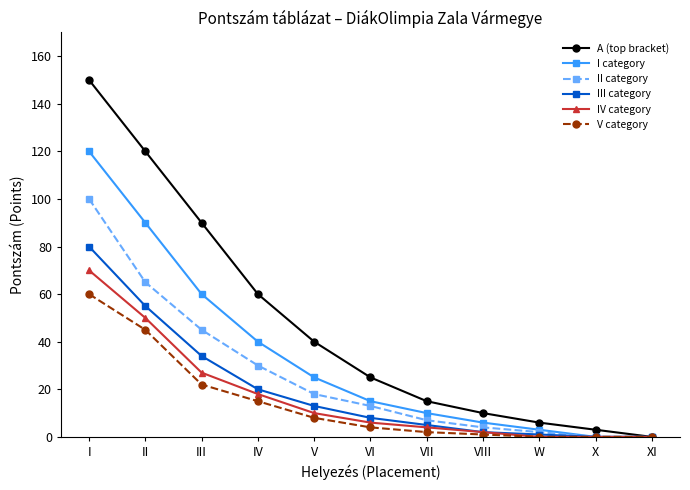

Which series has the largest range (max minus min)?

A (top bracket)